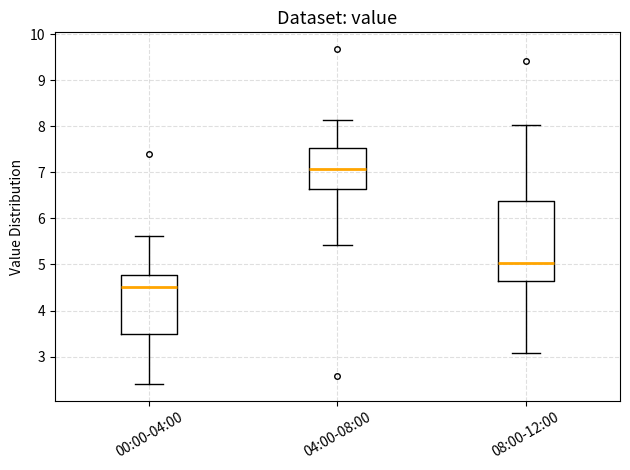

Which box has the lowest median line?

00:00-04:00